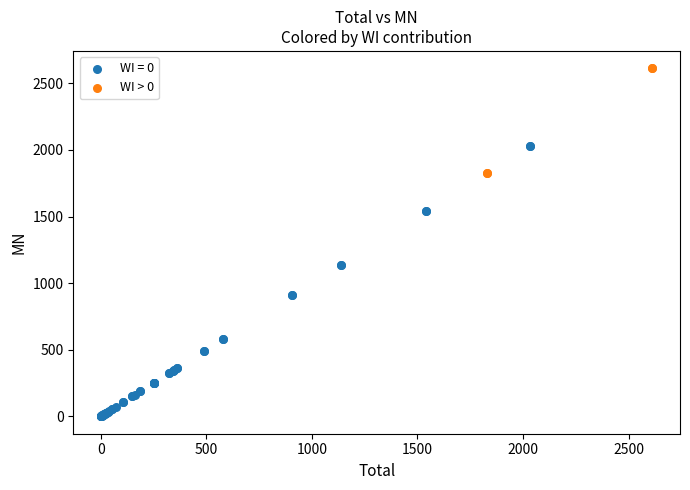

Which series contains the lowest Y value?

WI = 0